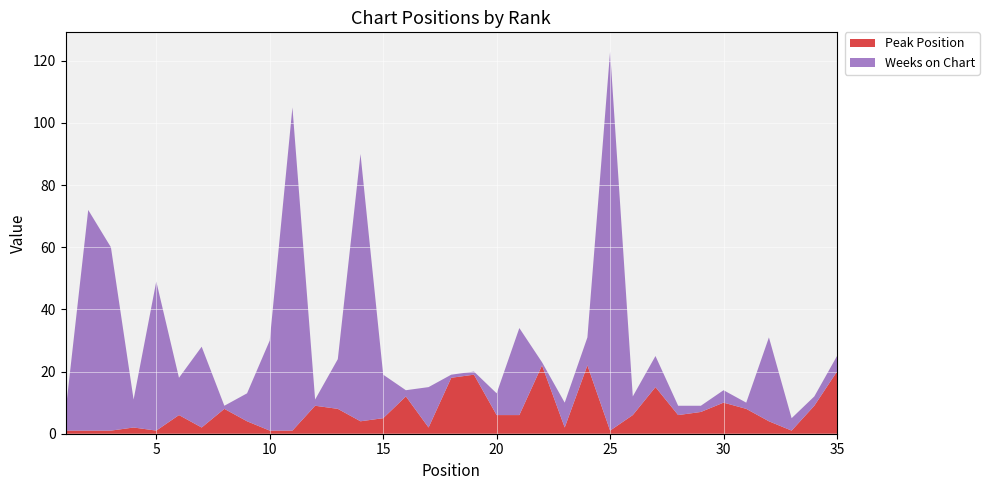

Reading right to left, list all the values displayed in this chart.

Weeks on Chart: 5	3	4	27	2	4	2	3	10	6	122	9	8	1	28	7	1	1	13	2	14	86	16	2	104	29	9	1	26	12	48	9	59	71	6
Peak Position: 20	9	1	4	8	10	7	6	15	6	1	22	2	22	6	6	19	18	2	12	5	4	8	9	1	1	4	8	2	6	1	2	1	1	1